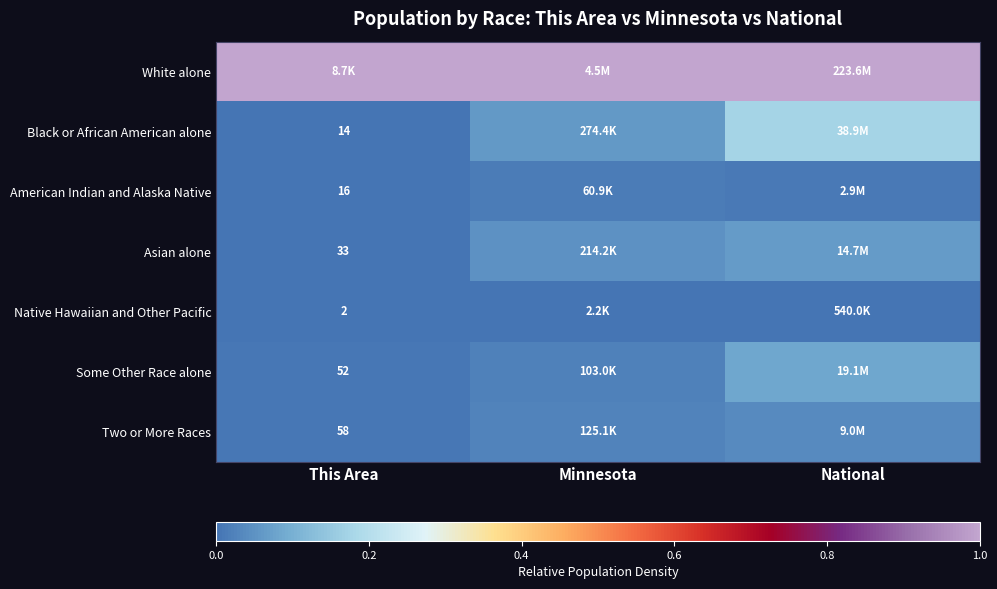

Which category has the highest value in the American Indian and Alaska Native series?

Minnesota